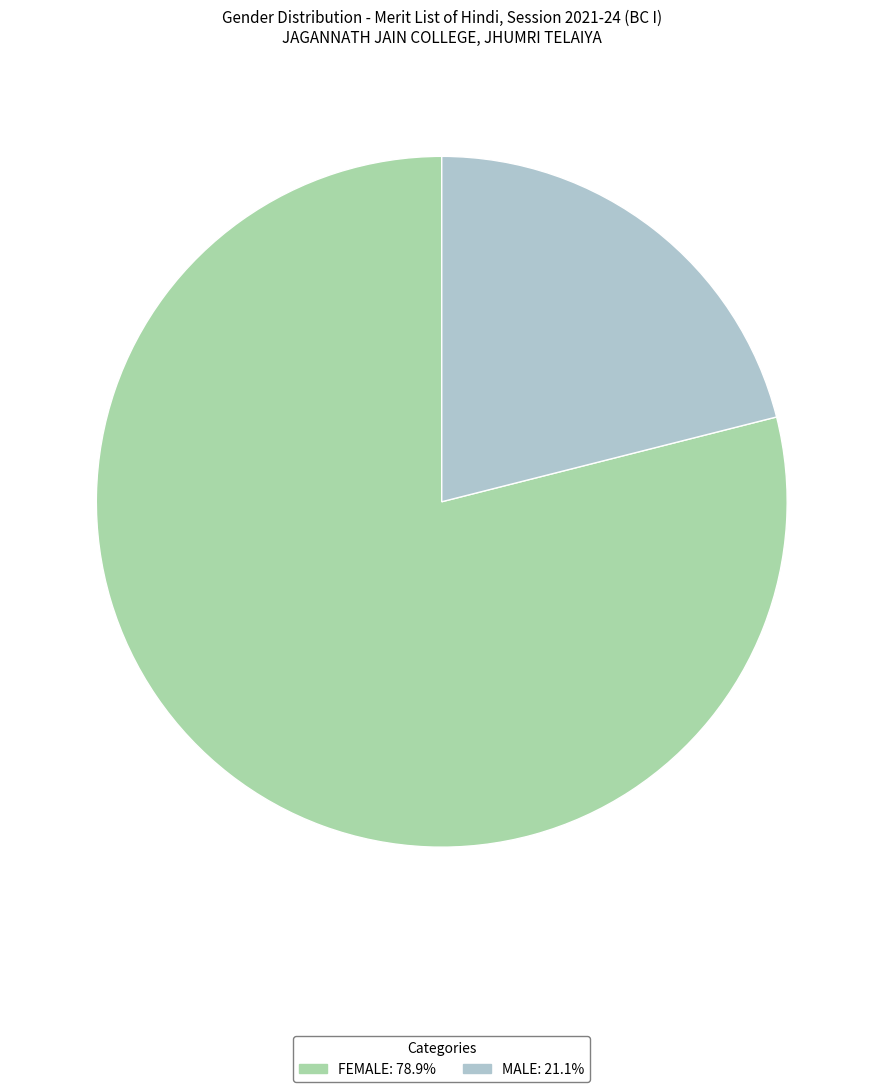

Which slice is the largest?

FEMALE